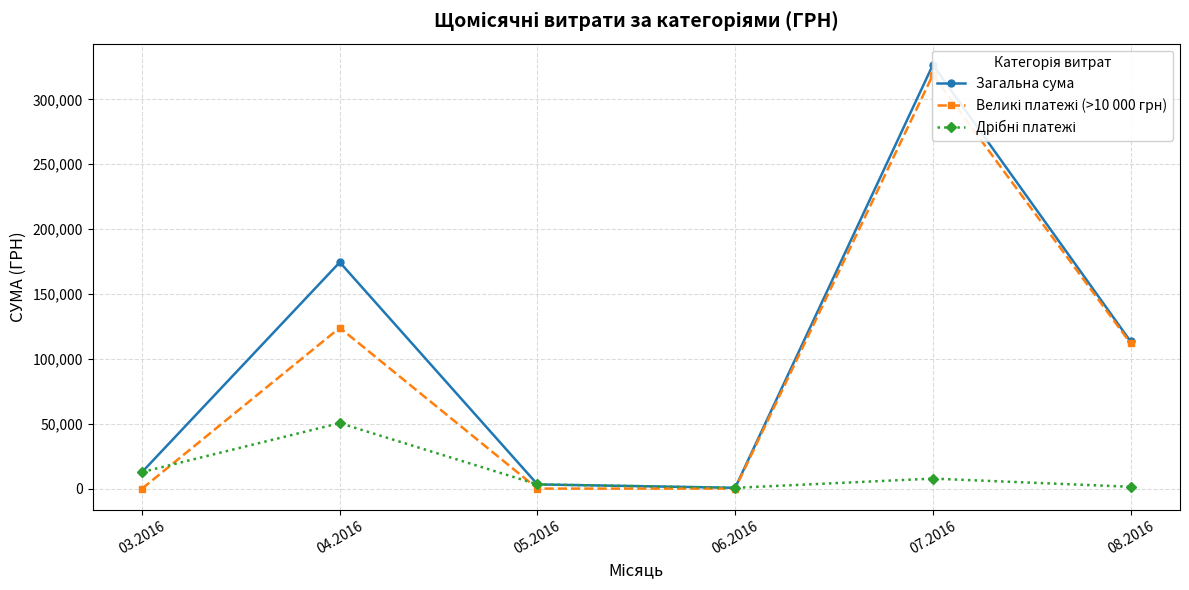

Does the chart have visible grid lines?

Yes